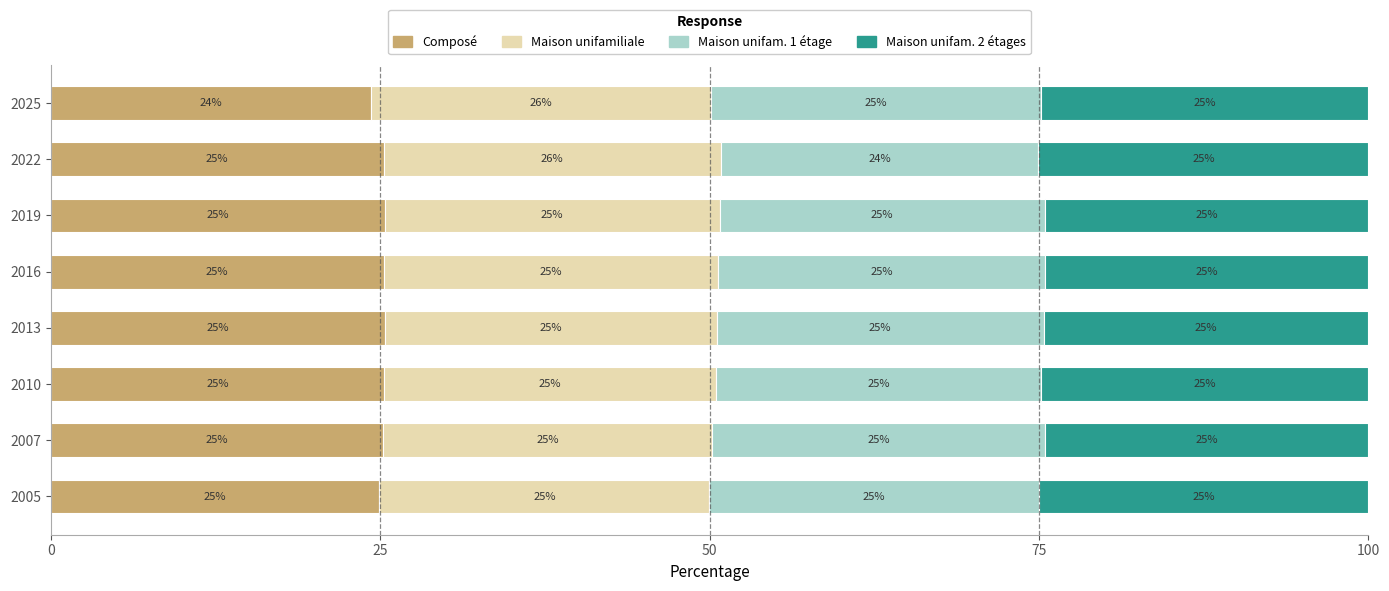

What is the total value across all series at 2016?

100.0